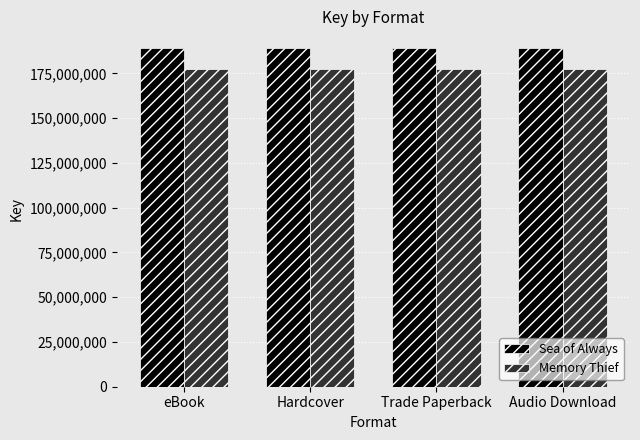

Reading left to right, list all the values displayed in this chart.

Sea of Always: 189066439	189066439	189066439	189066439
Memory Thief: 177620020	177620020	177620020	177620020